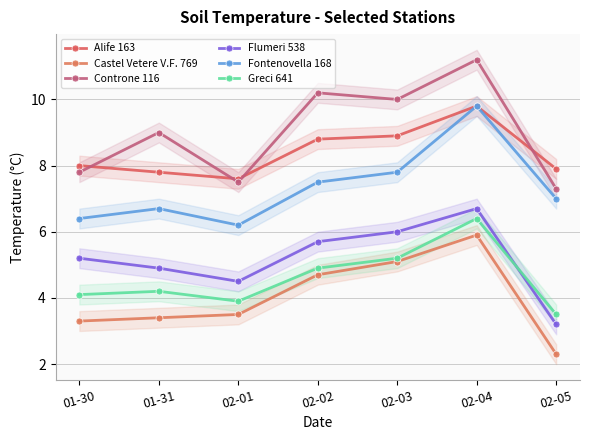

What is the maximum value shown in the chart?

11.2